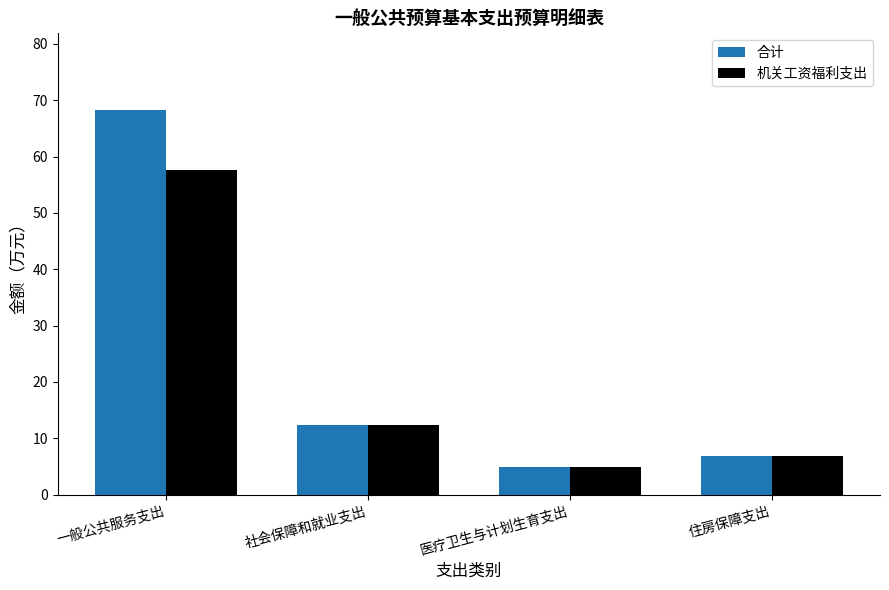

How many values in the 机关工资福利支出 series are below 12?

2